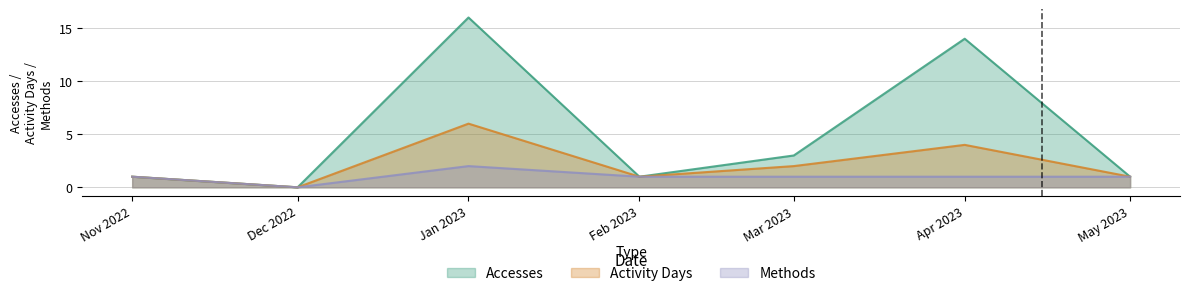

Reading left to right, what are all the values shown in this chart?

Accesses: 1	0	16	1	3	14	1
Activity Days: 1	0	6	1	2	4	1
Methods: 1	0	2	1	1	1	1